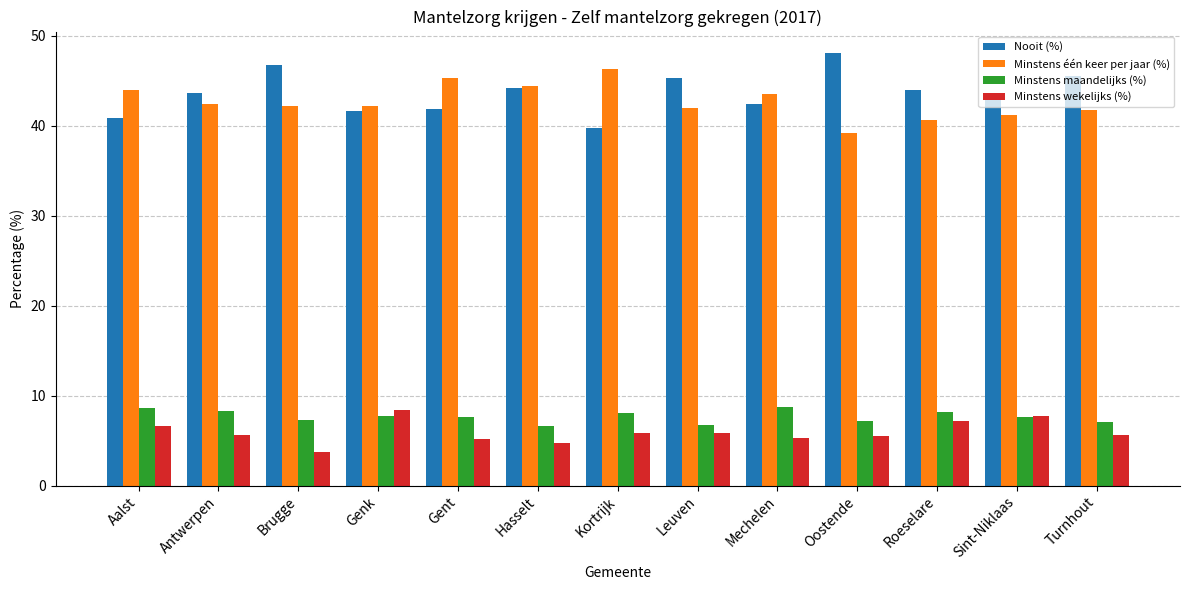

What is the difference between the highest and lowest values at Genk?

34.4